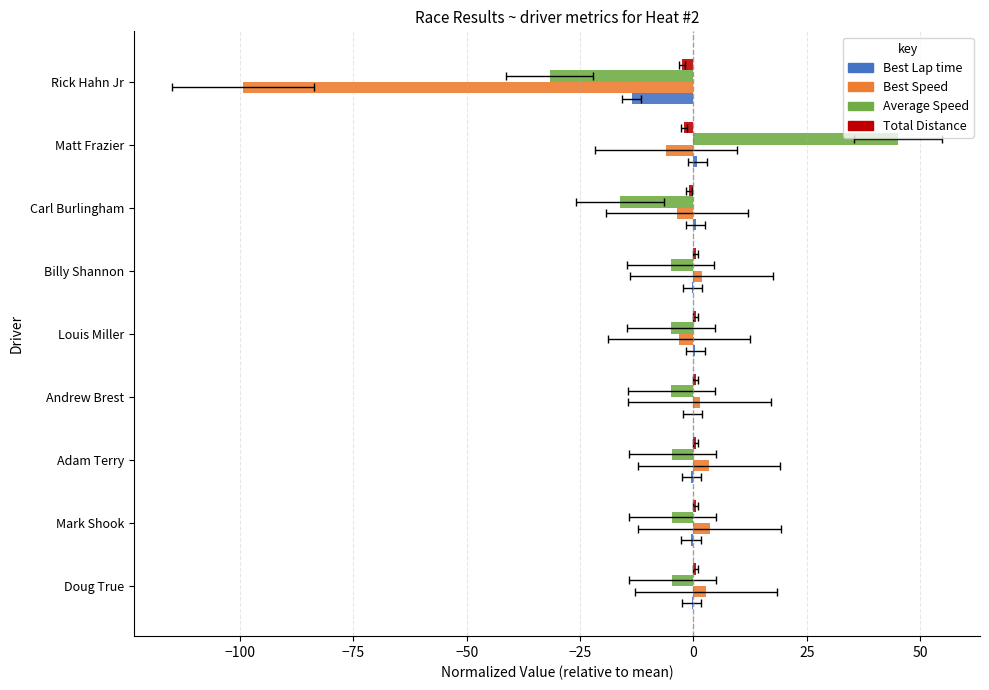

What is the minimum value shown in the chart?

-99.3